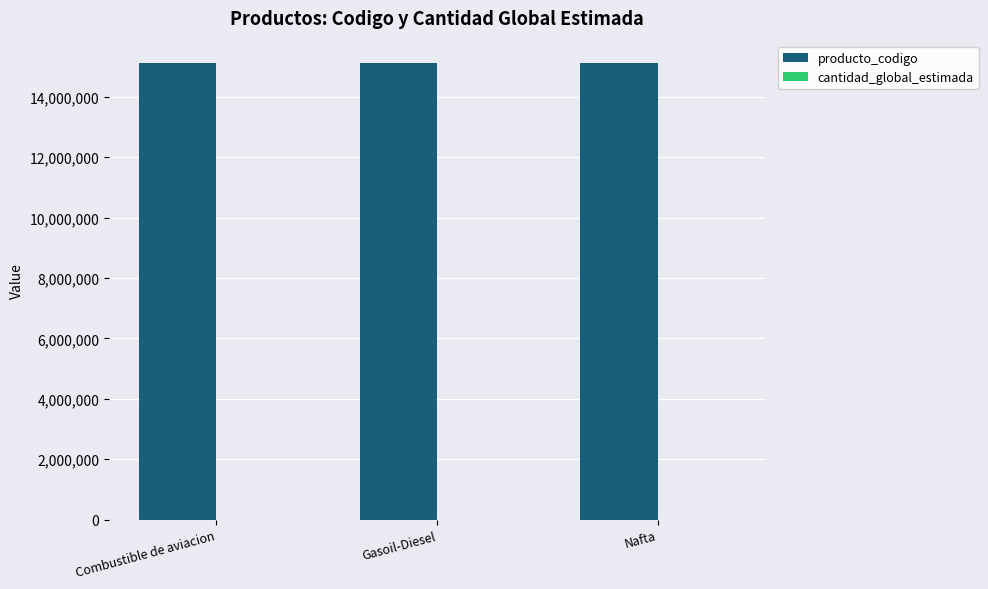

True or false: producto_codigo has a value of 15101504 at Combustible de aviacion.

True